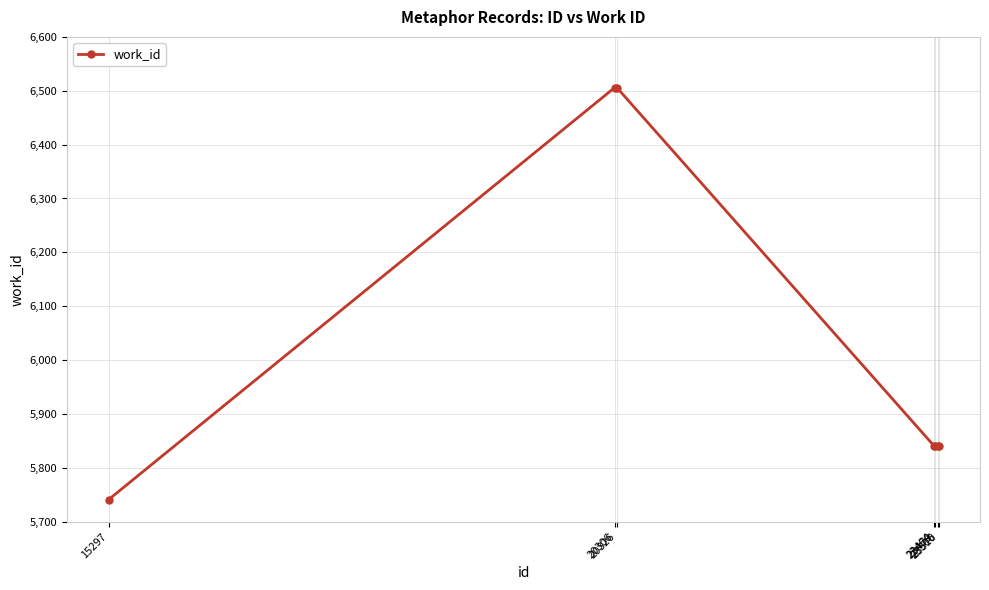

True or false: there are more than 2 points higher than both neighbors.

False